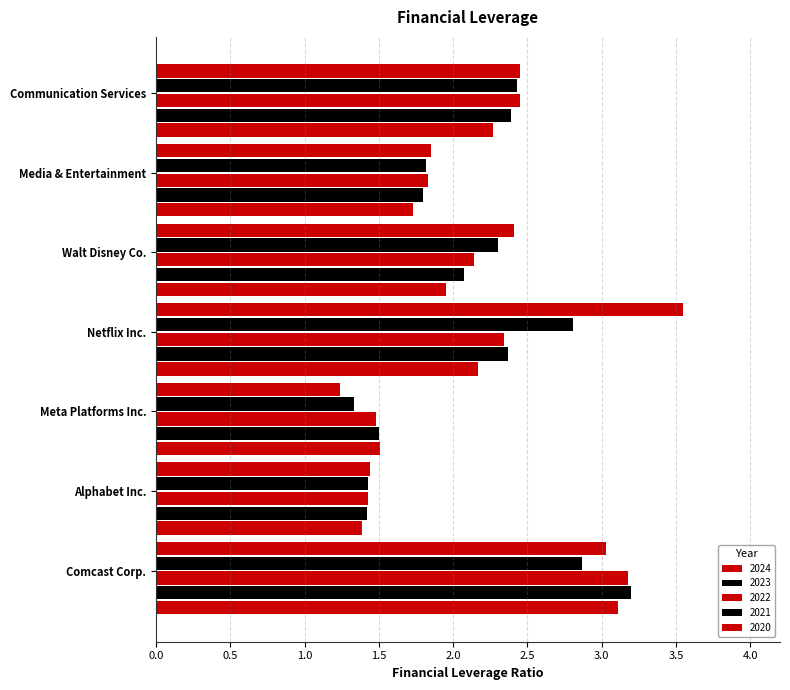

What is the difference between the maximum and second lowest values in the 2020 series?

2.1